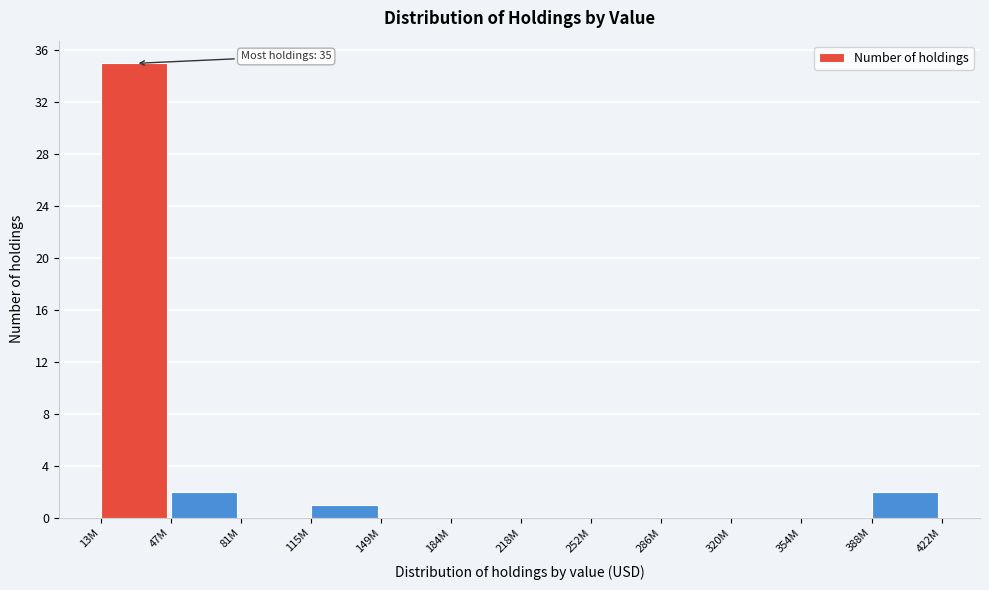

Reading right to left, extract all data points from this chart.

388M=2	354M=0	320M=0	286M=0	252M=0	218M=0	184M=0	149M=0	115M=1	81M=0	47M=2	13M=35